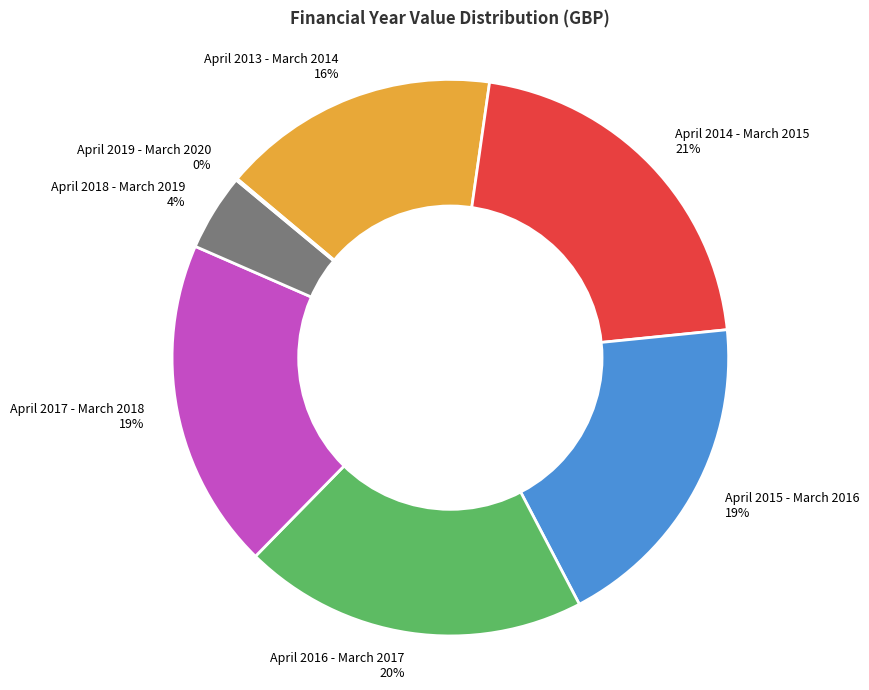

Is the sum of April 2017 - March 2018 19% and April 2014 - March 2015 21% greater than half?

No